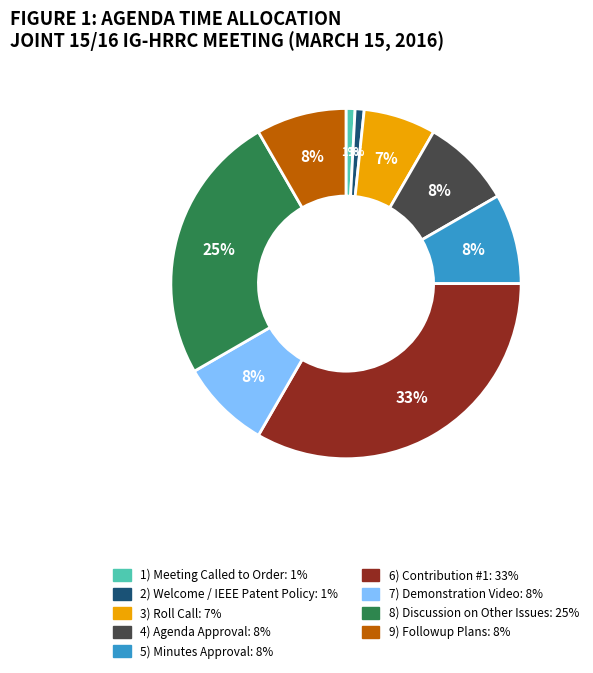

To the nearest percent, what is the difference between the largest and smallest slice percentages?

32%